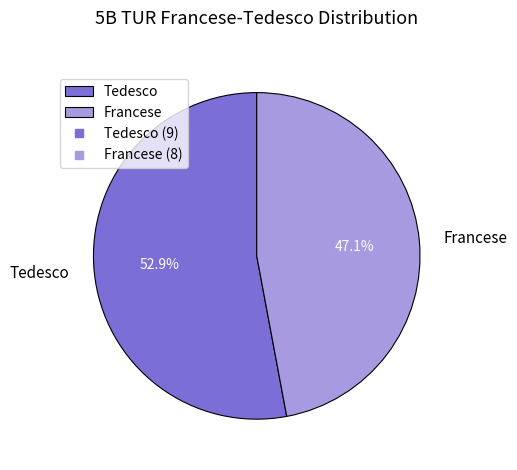

To the nearest percent, what portion does Francese represent?

47%